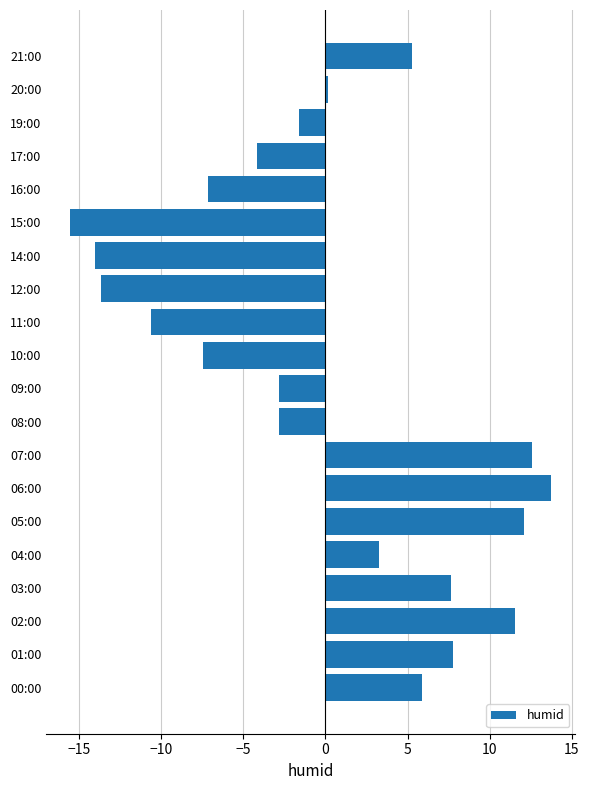

How many values are below zero?

10